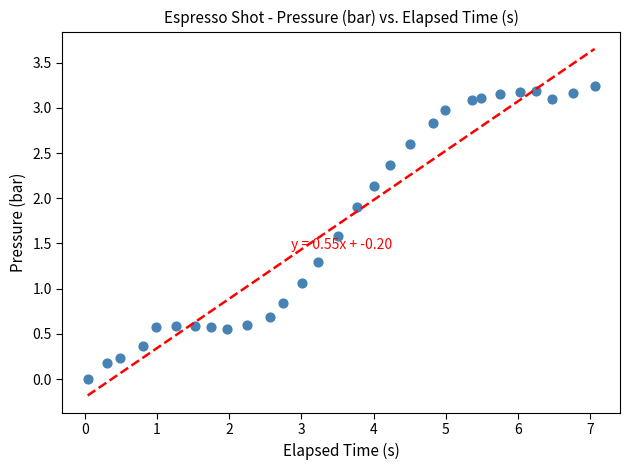

What is the range of Y values (max minus min)?

3.2